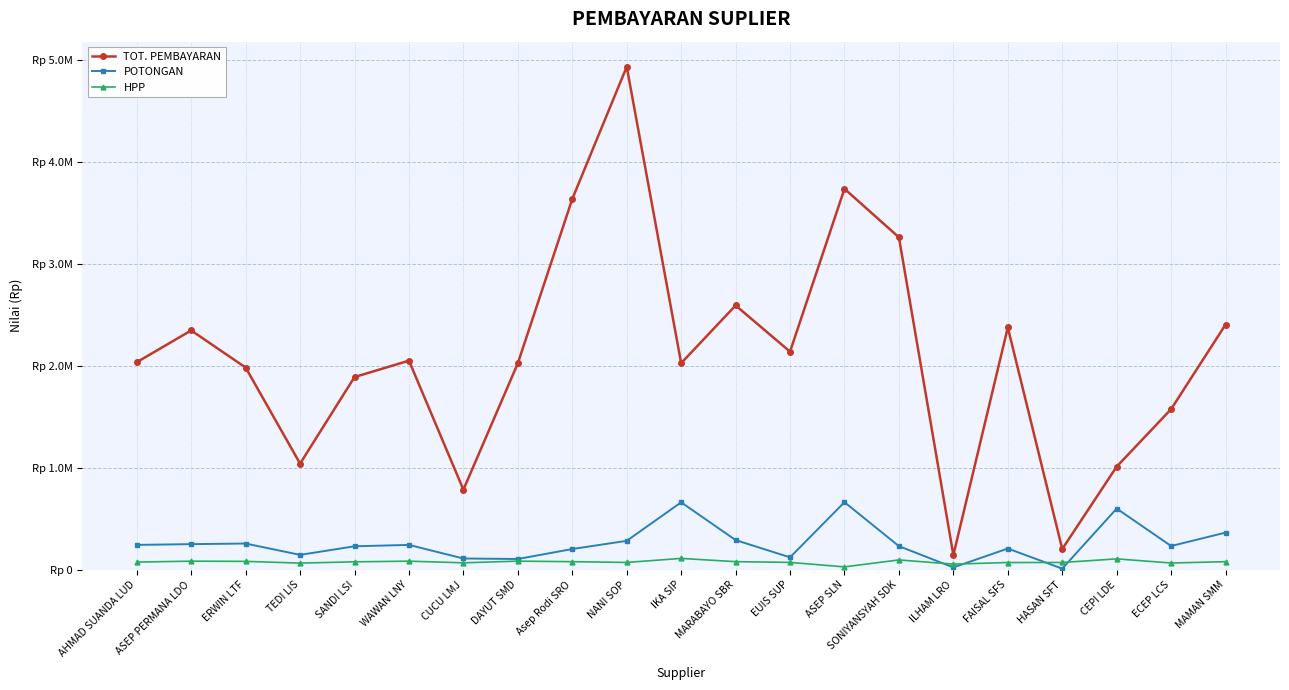

True or false: POTONGAN and TOT. PEMBAYARAN intersect in this chart.

False